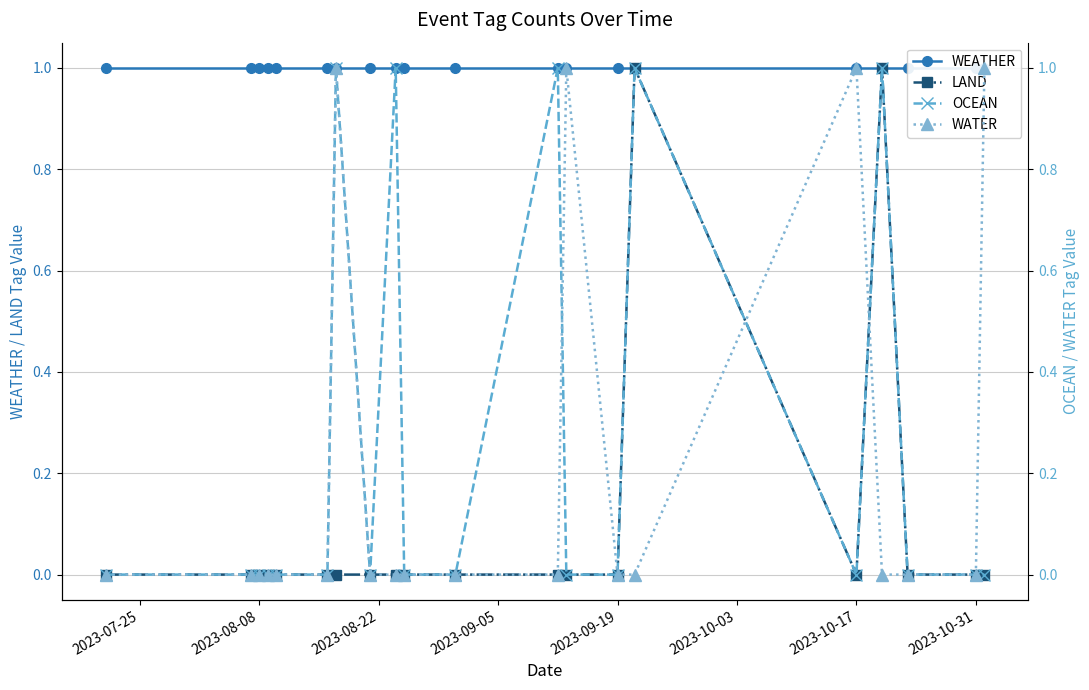

Reading left to right, extract all data points from this chart.

WEATHER: 1	1	1	1	1	1	1	1	1	1	1	1	1	1	1	1	1	1	1	1
LAND: 0	0	0	0	0	0	0	0	0	0	0	0	0	0	1	0	1	0	0	0
OCEAN: 0	0	0	0	0	0	1	0	1	0	0	1	0	0	1	0	1	0	0	0
WATER: 0	0	0	0	0	0	1	0	0	0	0	0	1	0	0	1	0	0	0	1